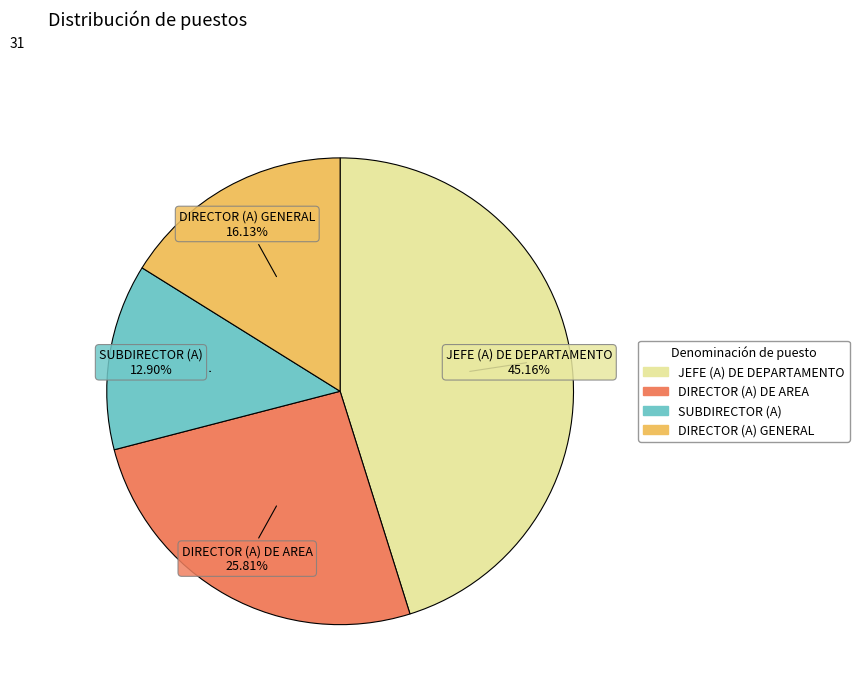

Is there any slice that represents more than half of the pie?

No